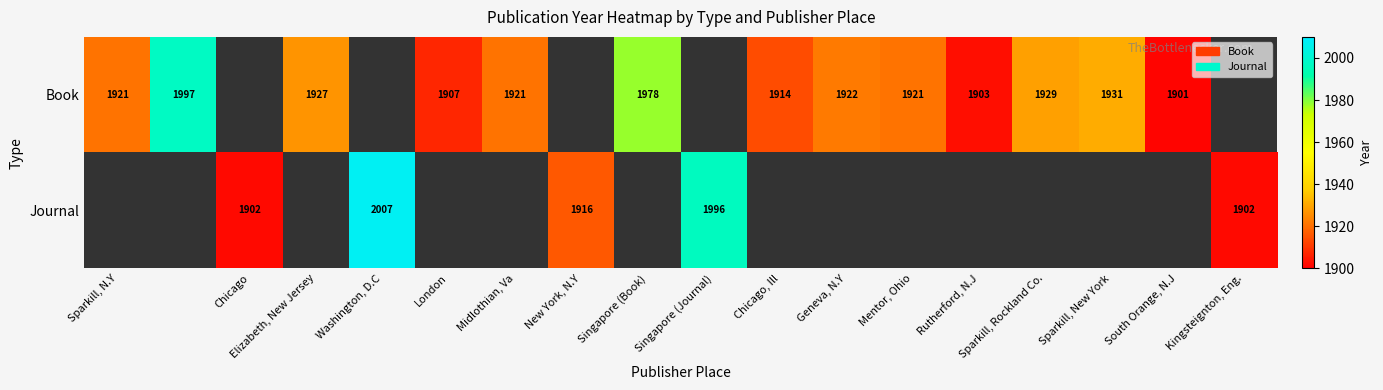

What is the difference between the maximum and minimum values in the Book series?

96.0